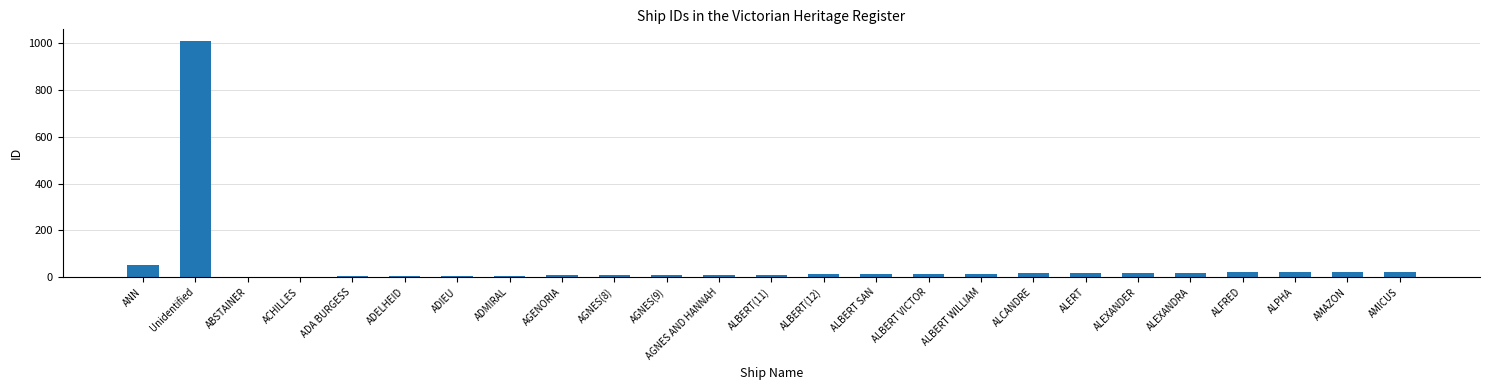

What is the maximum value shown in the chart?

1009